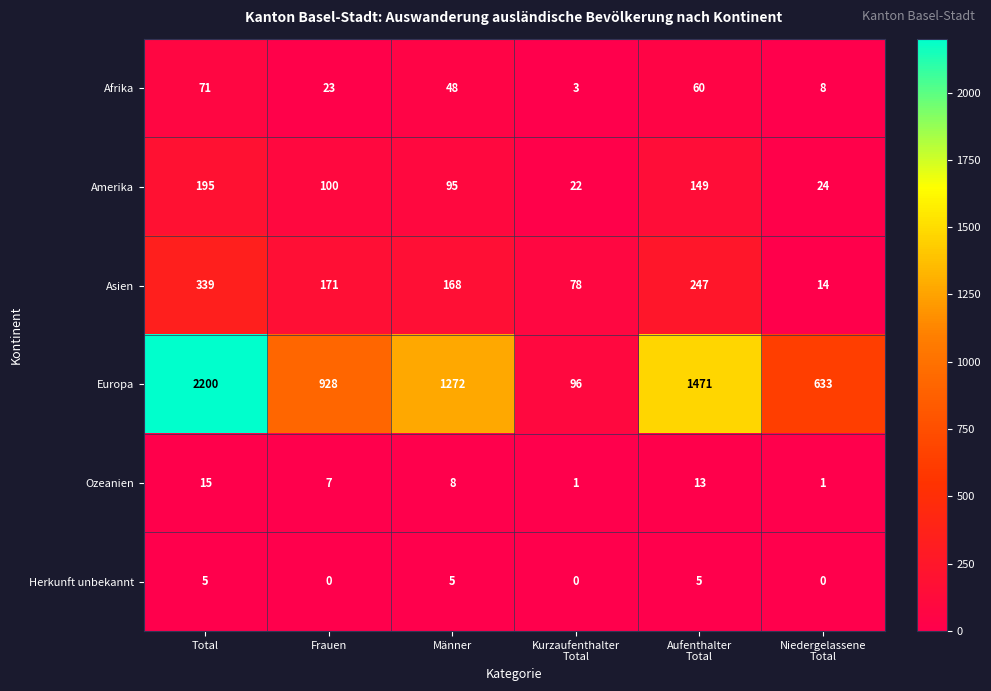

Which category has the highest value across all series?

Total